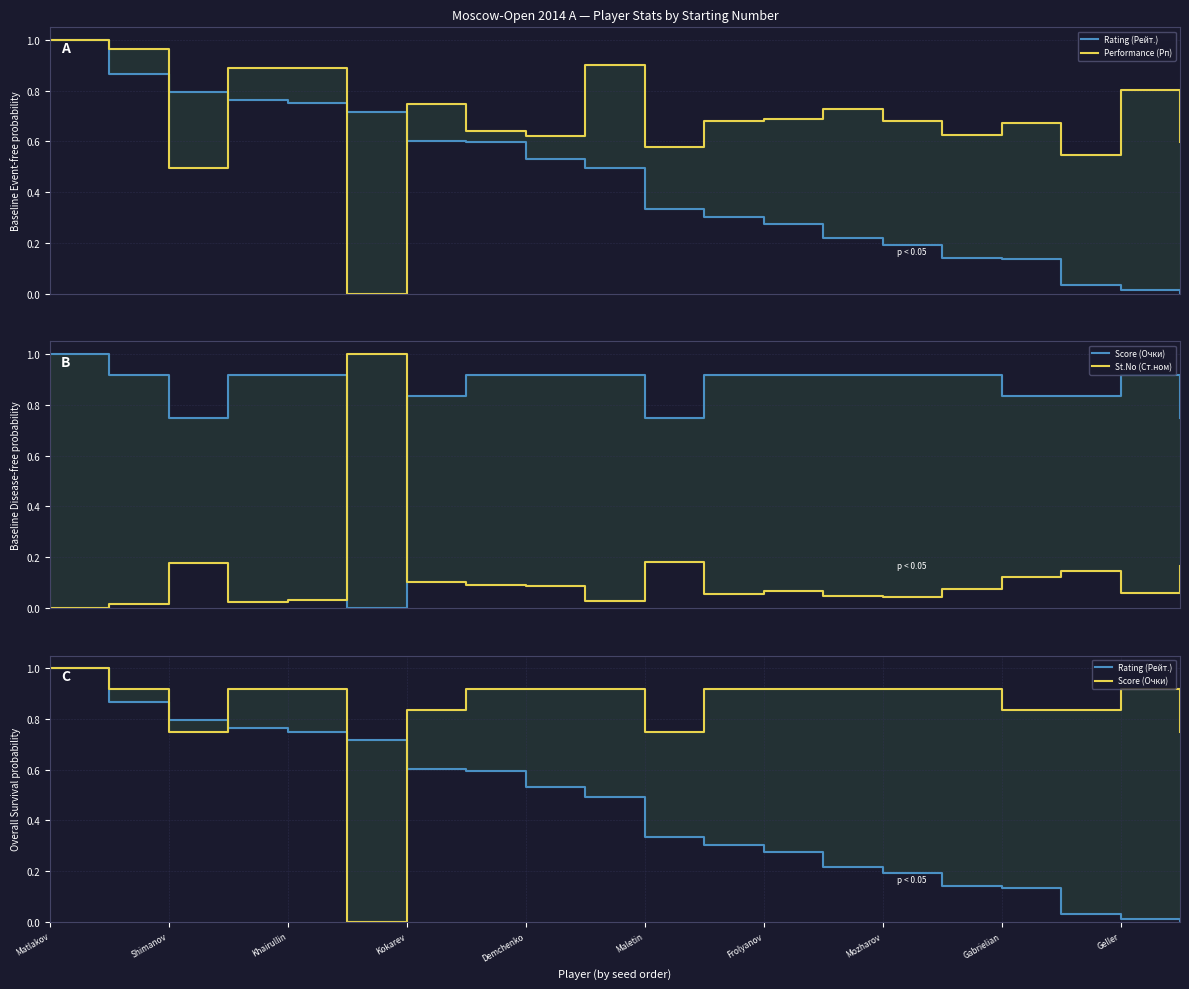

The value of Performance (Рп) at 11 is 0.7. True or false?

True